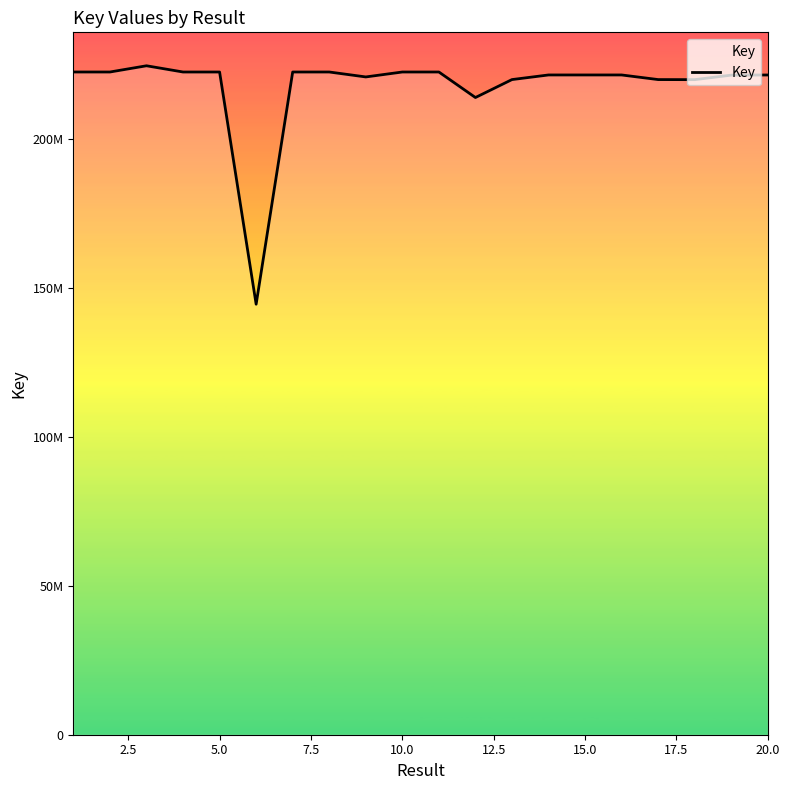

True or false: the data has more than 1 interior local peaks.

True